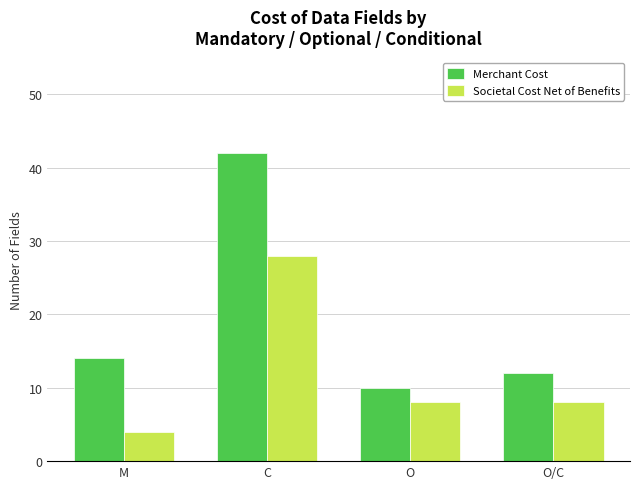

At which label is Merchant Cost closest to 26?

M